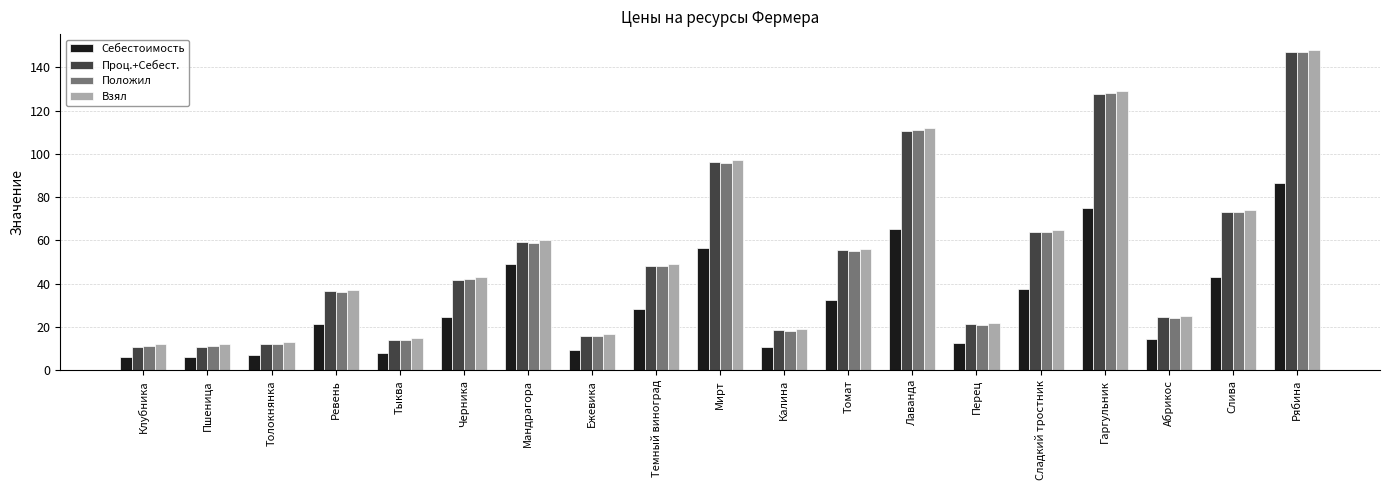

What is the label of the 19th bar from the left?

Рябина